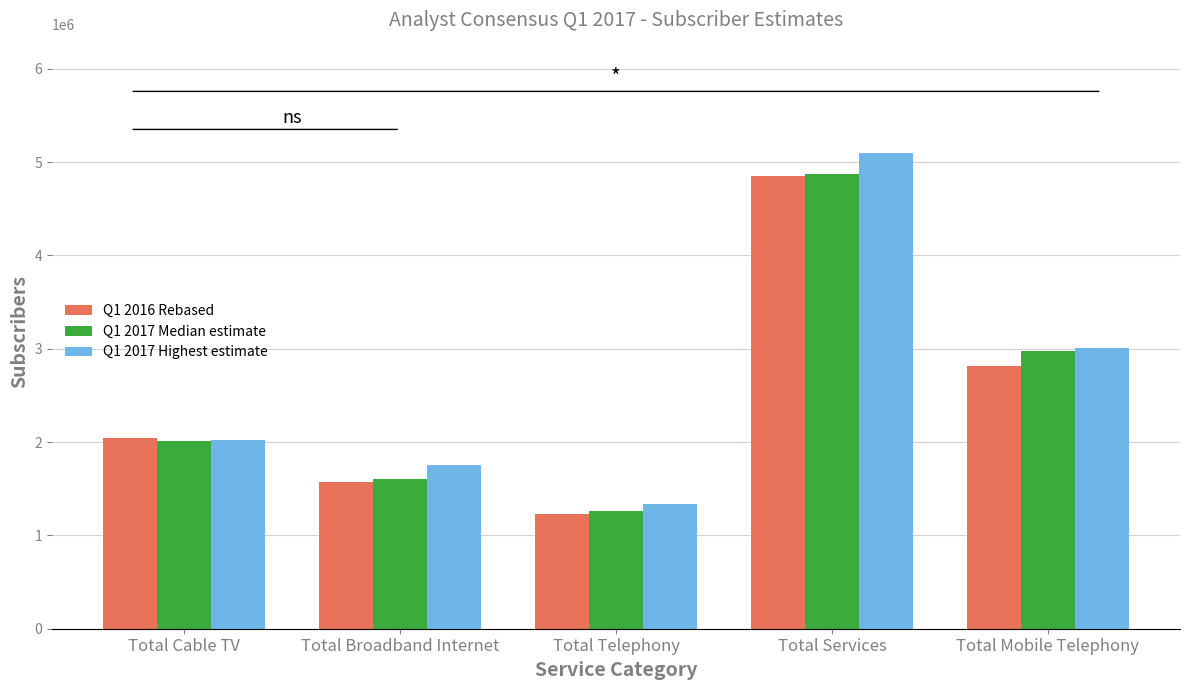

Which series has the largest total across all categories?

Q1 2017 Highest estimate